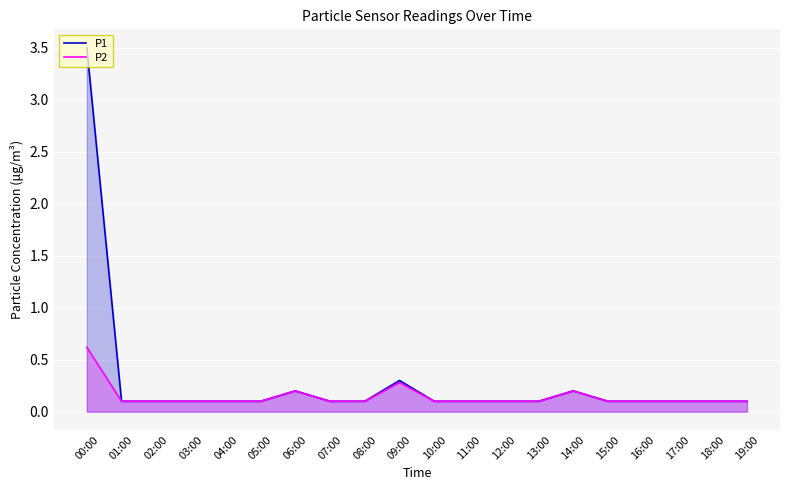

The value of P2 at 14:00 is 0.3. True or false?

False